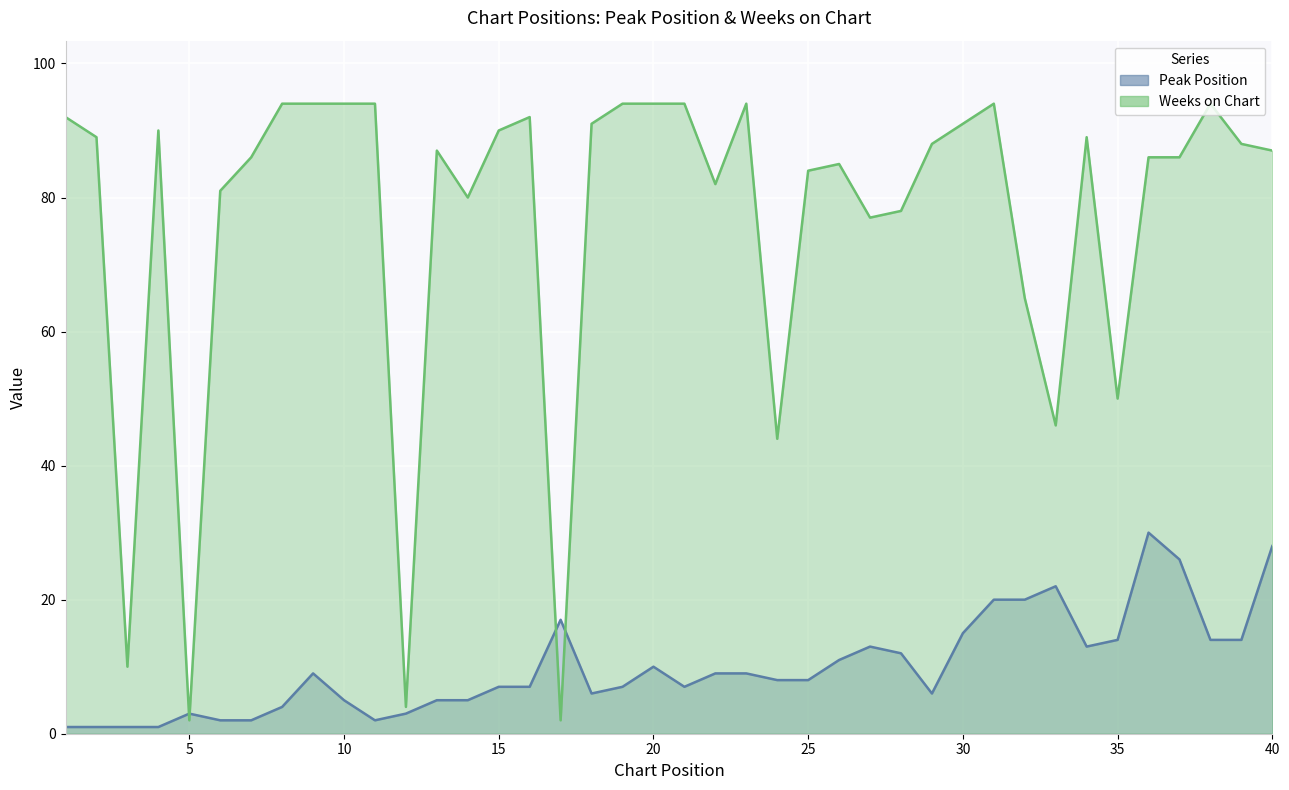

List the series in order of their peak value, lowest first.

Peak Position, Weeks on Chart